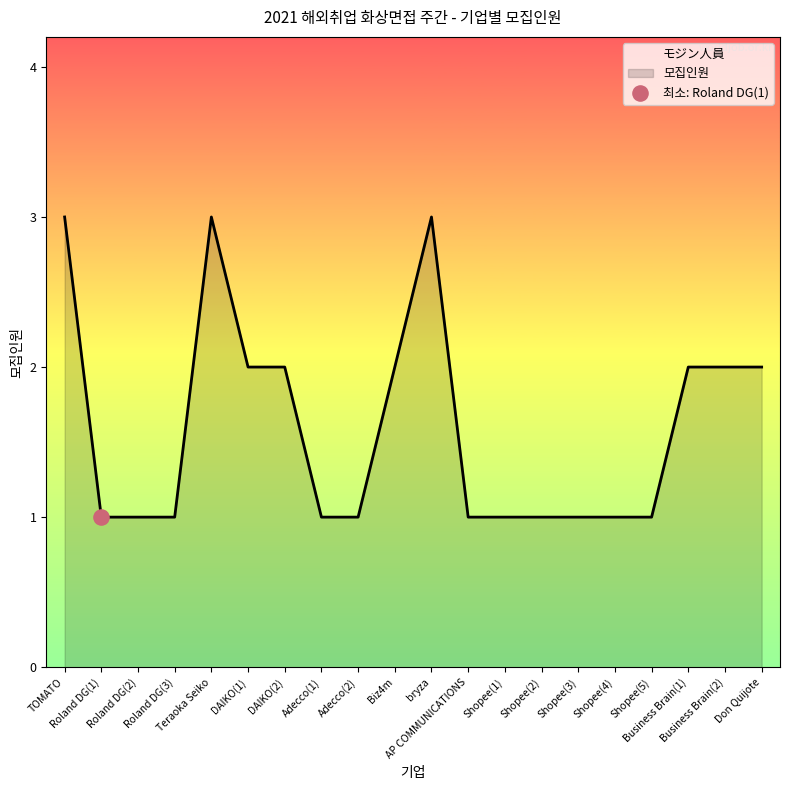

Which has a higher value, DAIKO(2) or Shopee(2)?

DAIKO(2)